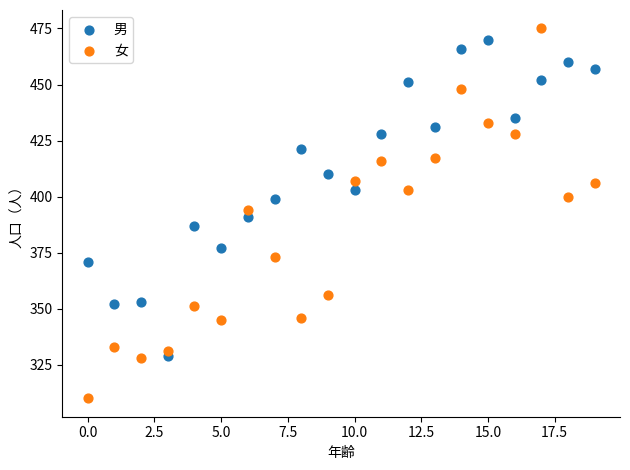

Which series contains the lowest Y value?

女